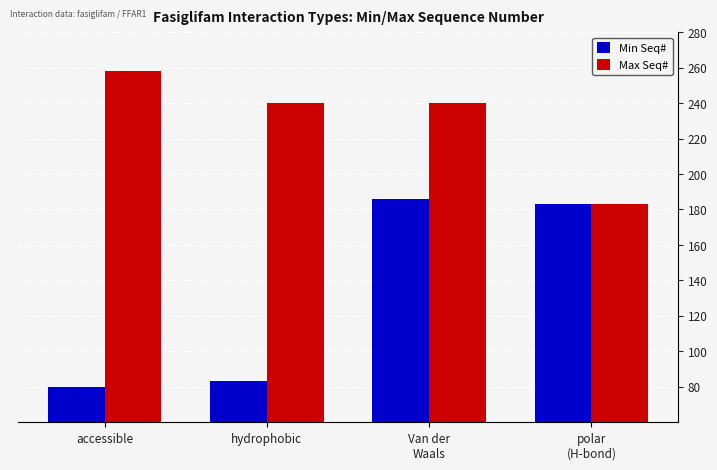

What is the maximum value for Min Seq#?

186